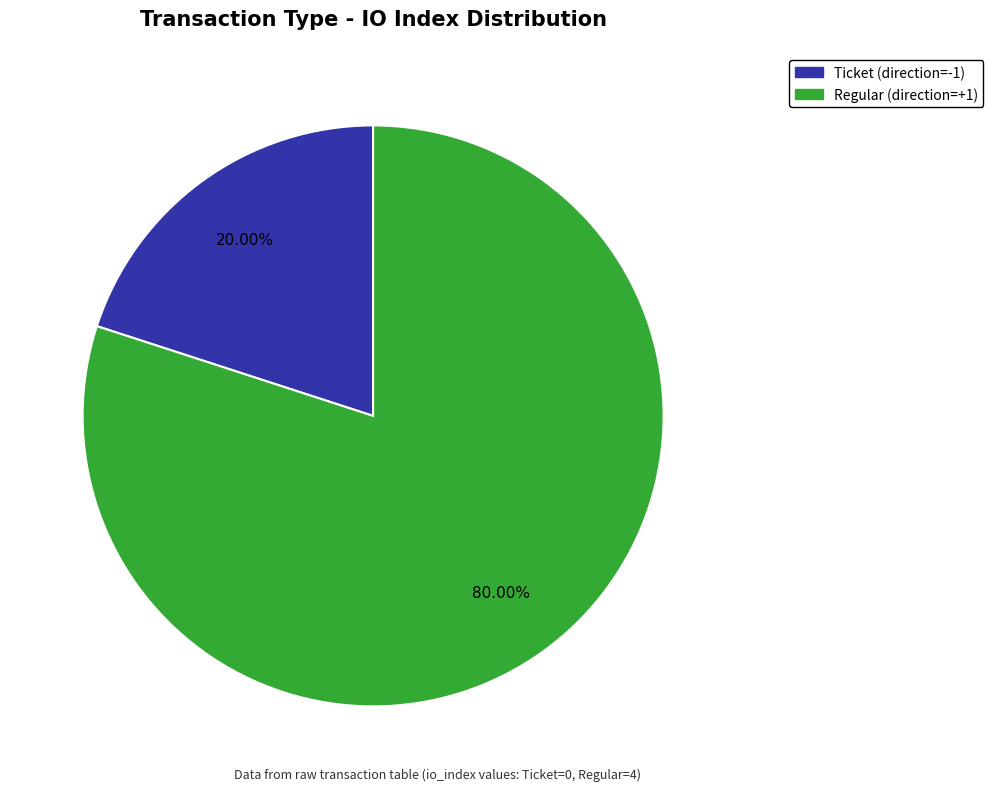

What percentage is the Ticket (direction=-1) slice, to the nearest percent?

20%